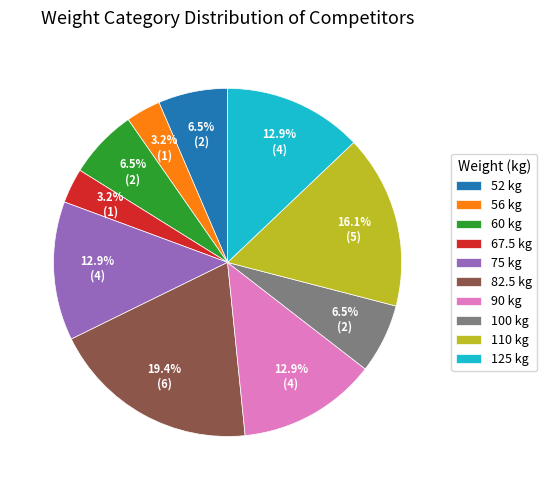

What percentage is the 82.5 slice, to the nearest percent?

19%